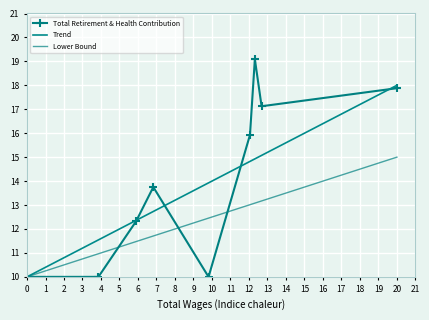

What is the average value of the Lower Bound series?

12.3